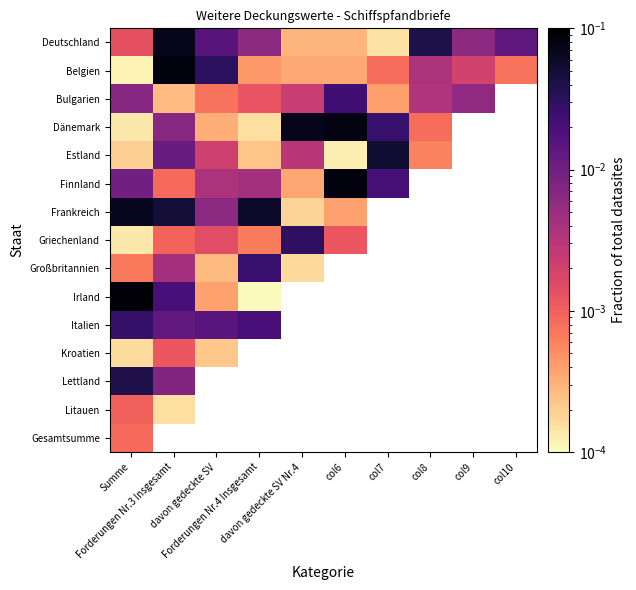

What is the highest value of the Deutschland series?

0.1